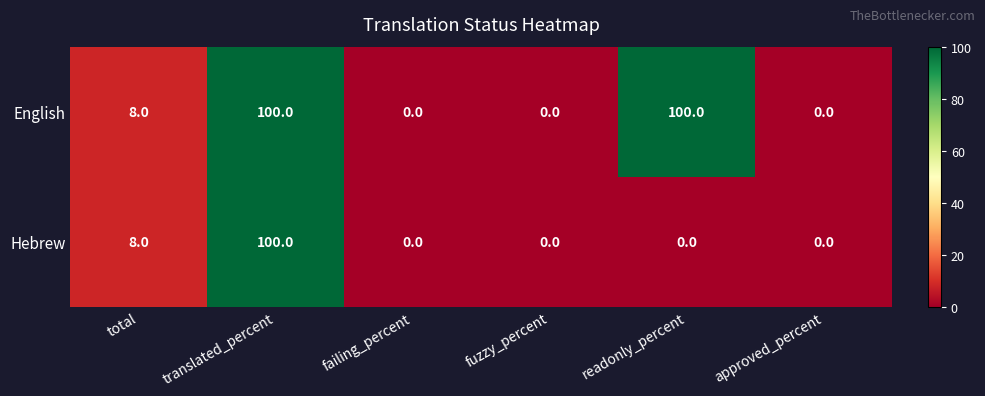

The value of English at approved_percent is 0. True or false?

True